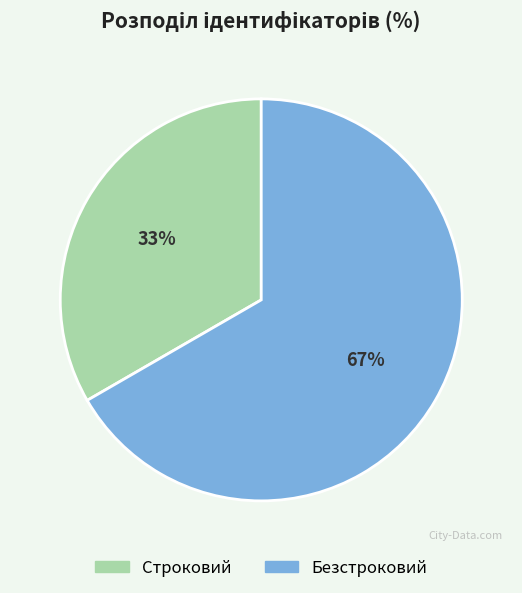

Which slice is the smallest?

Строковий